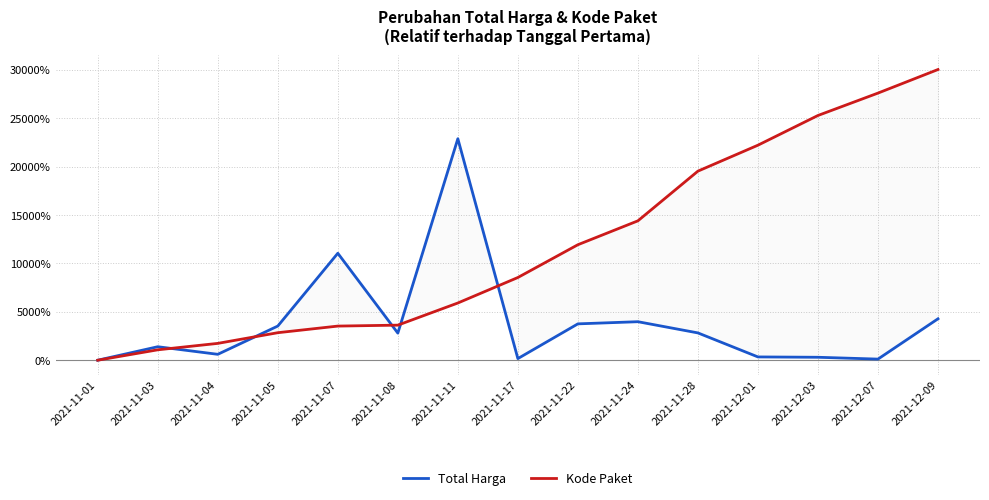

Between 2021-11-08 and 2021-11-11, which series saw the biggest shift?

Total Harga